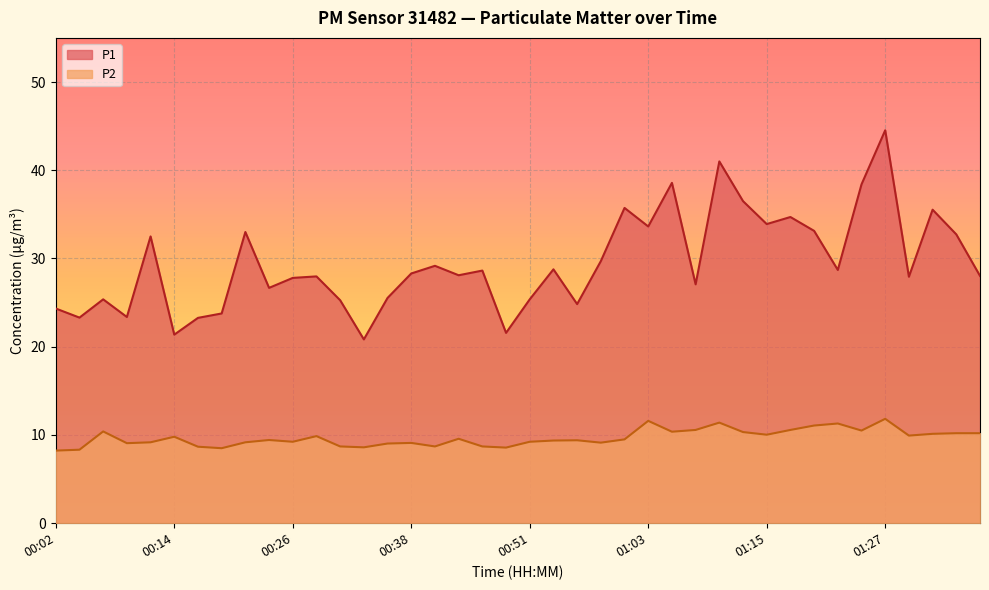

Between 01:30 and 01:05, which is larger?

01:05